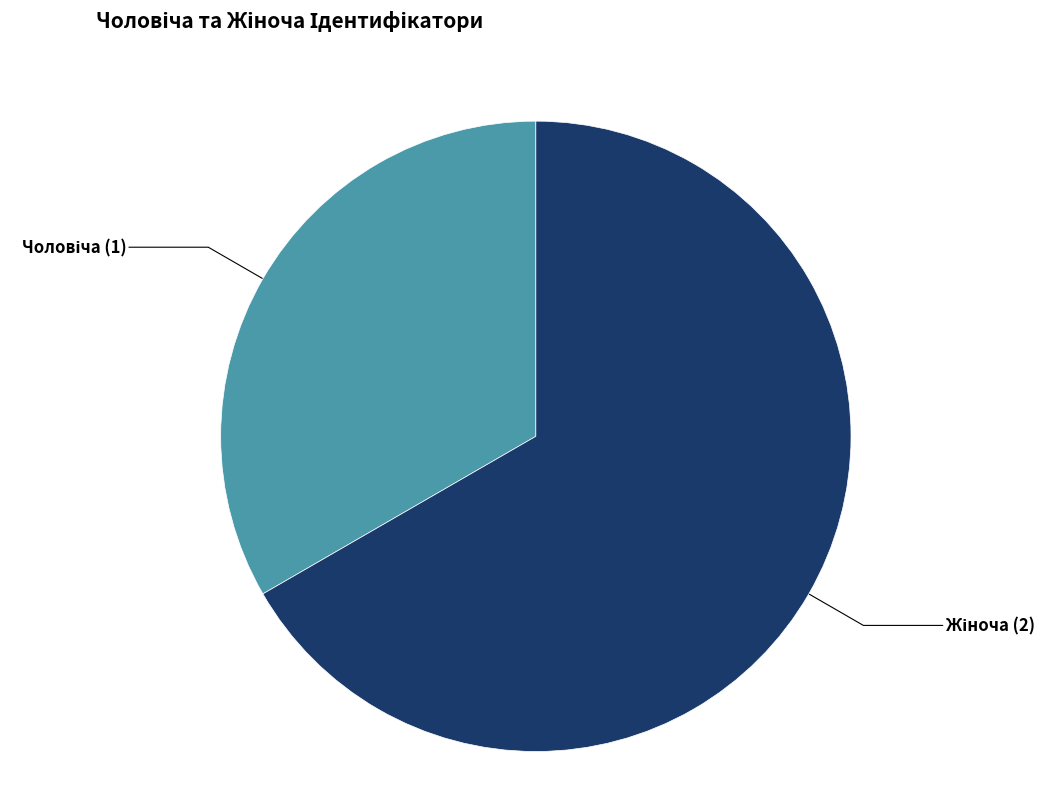

Is there any slice that represents more than half of the pie?

Yes